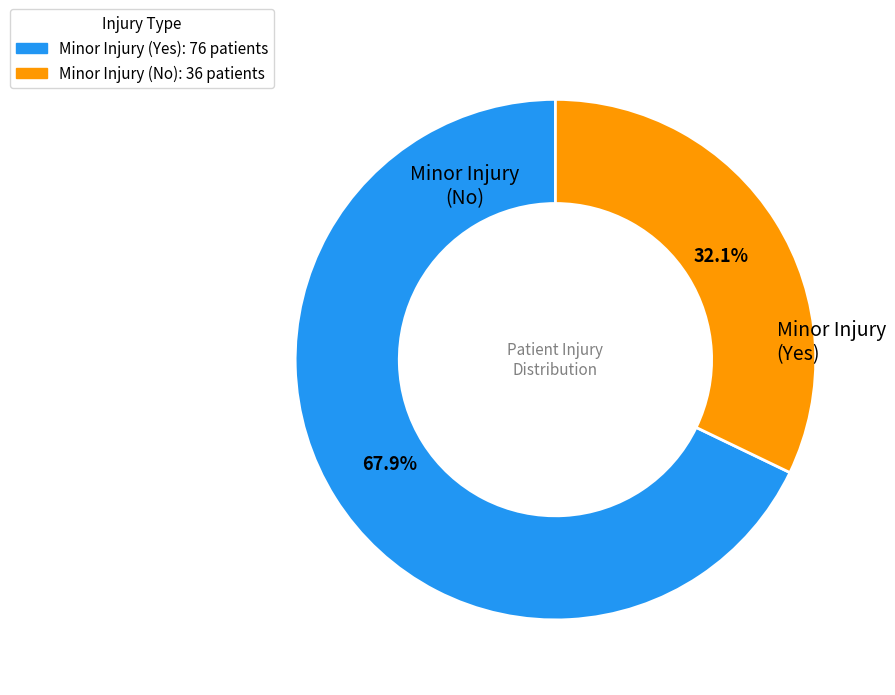

Is it true that Minor Injury (Yes) is 68% of the pie?

True